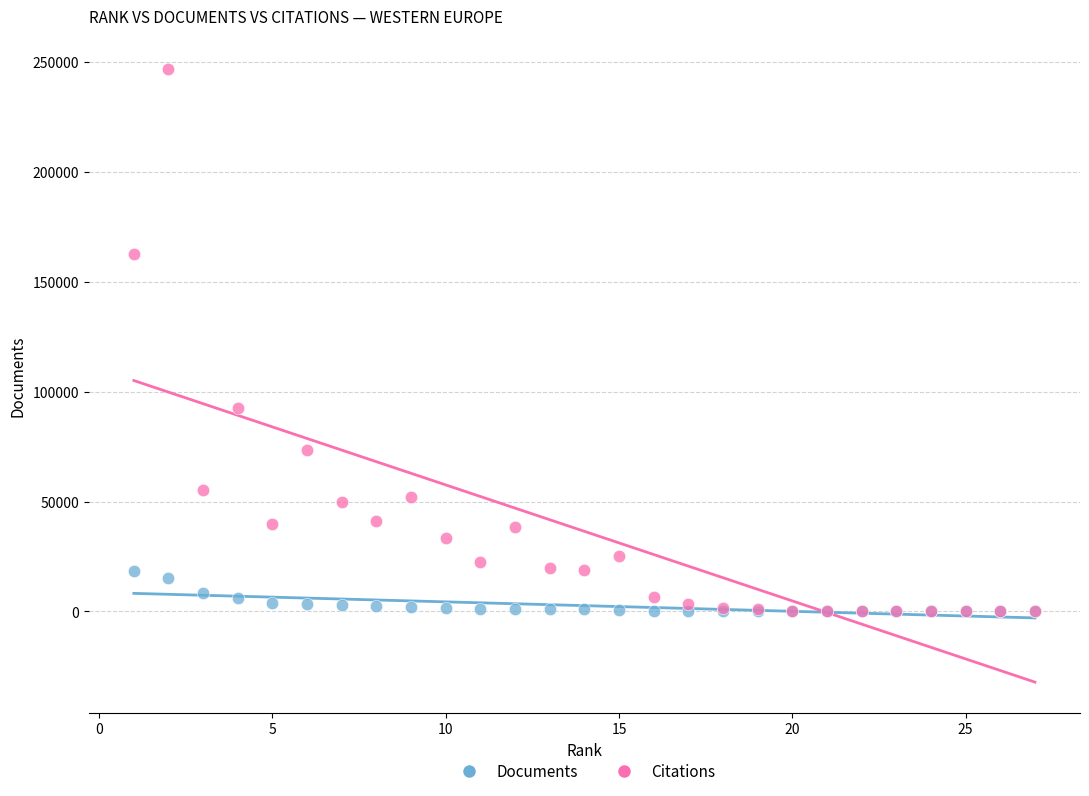

In the Citations series, what Y value is closest to 123307?

92567